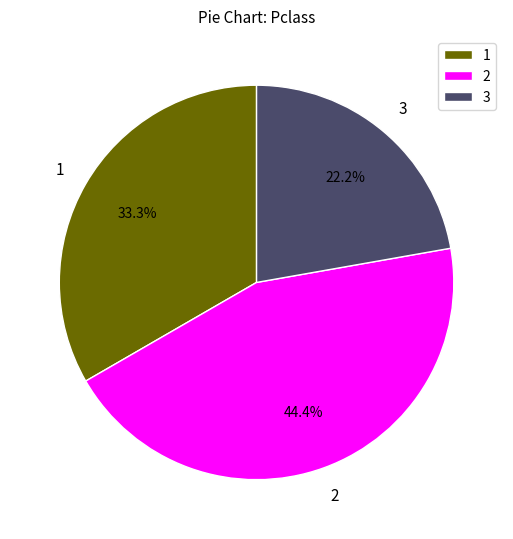

What is the total percentage of 3 and 1?

55.6%